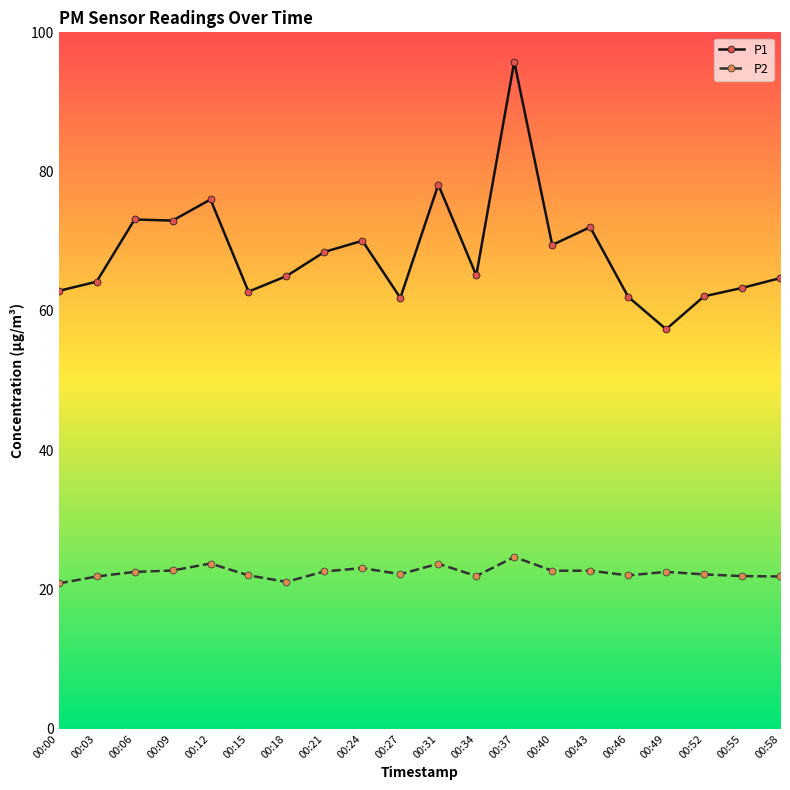

What is the lowest value of the P1 series?

57.4